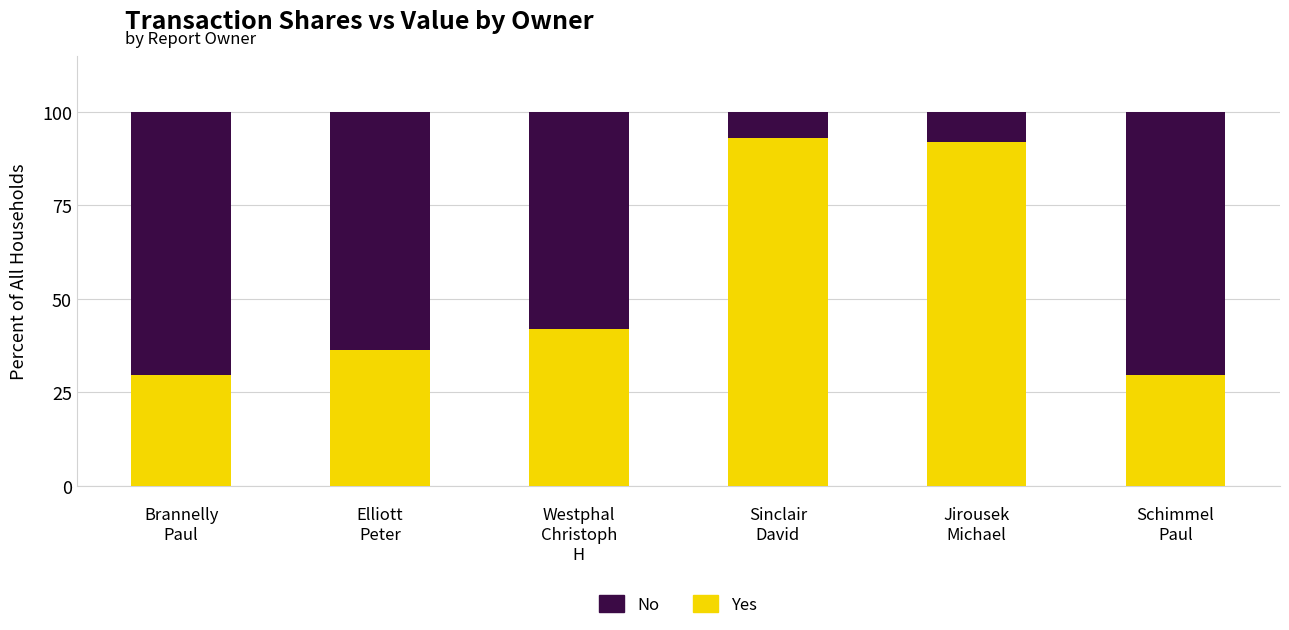

What is the sum of all Yes values?

322.4